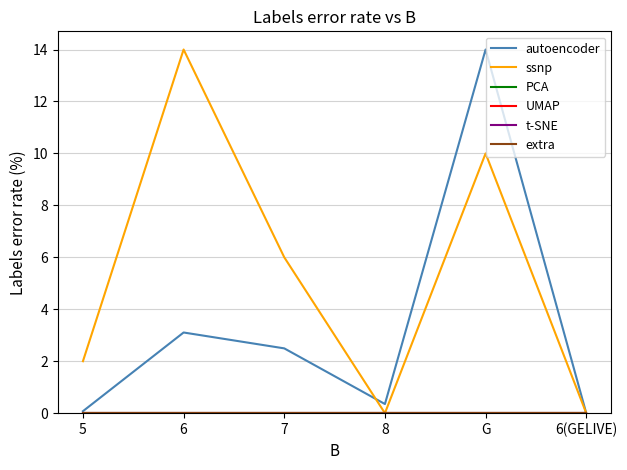

At which label does UMAP reach its minimum?

5